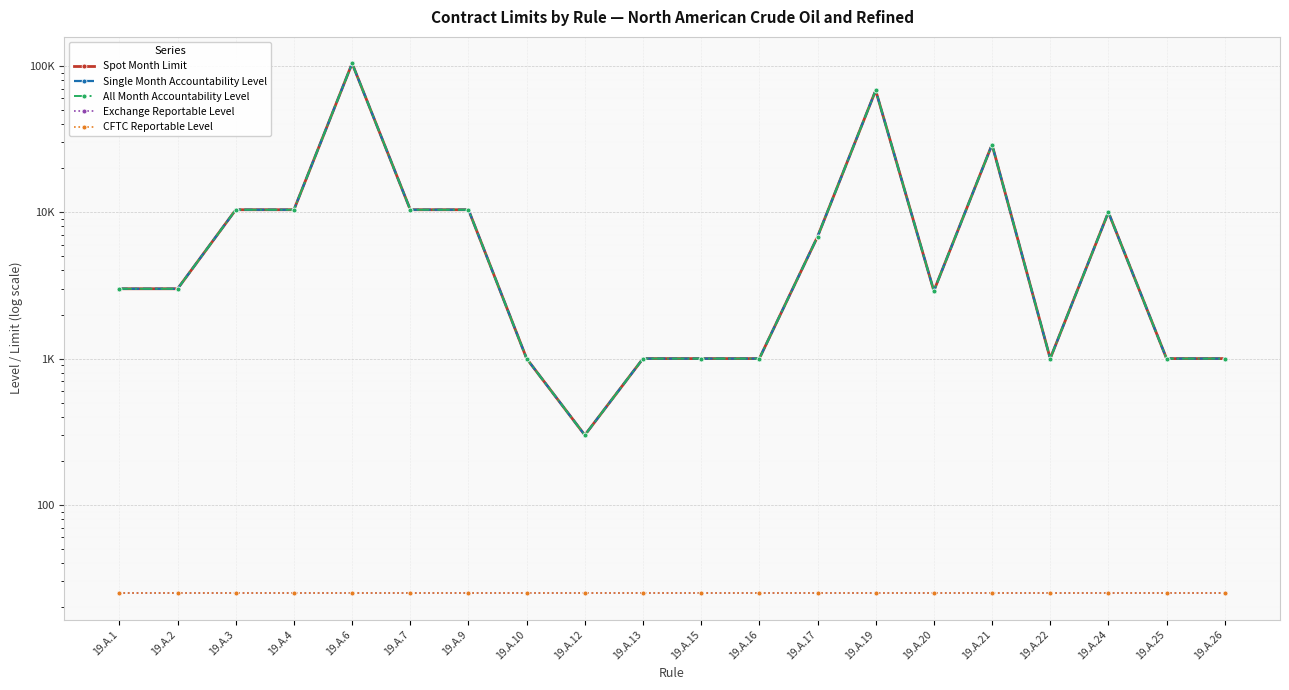

What is the value of the All Month Accountability Level point at the 7th from the left?

10400